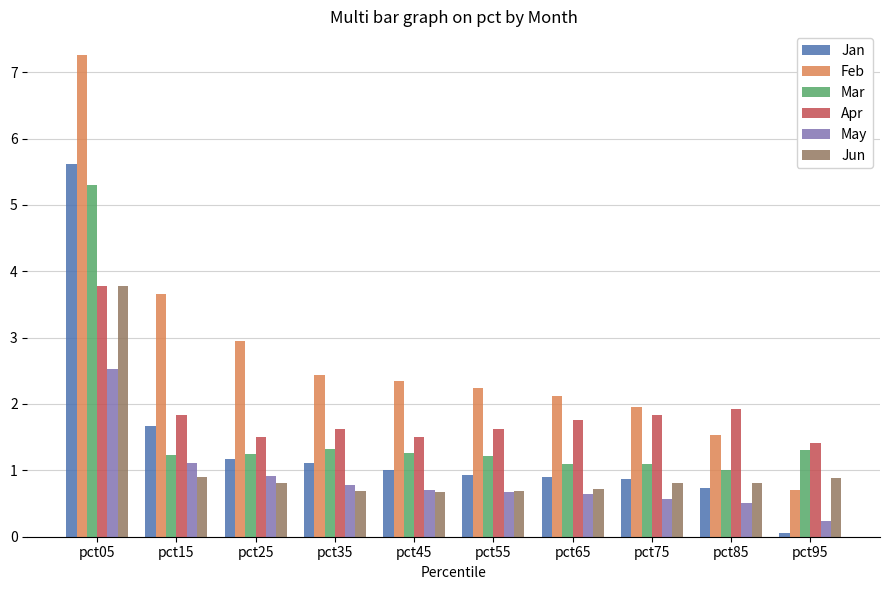

At how many categories does at least one series exceed 2?

7